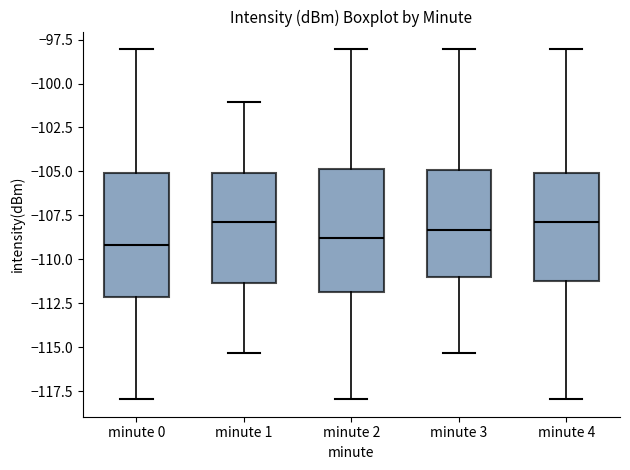

Reading left to right, read every box against the y-axis: the position of its median line, the range the box covers, and the ends of its whiskers. The values are not printed on the chart, so give them approximately, as read against the axis.

minute 0: median -109.0, box -112.0 to -105.0, whiskers -118.0 to -98.0
minute 1: median -108.0, box -111.5 to -105.0, whiskers -115.5 to -101.0
minute 2: median -109.0, box -112.0 to -105.0, whiskers -118.0 to -98.0
minute 3: median -108.5, box -111.0 to -105.0, whiskers -115.5 to -98.0
minute 4: median -108.0, box -111.0 to -105.0, whiskers -118.0 to -98.0